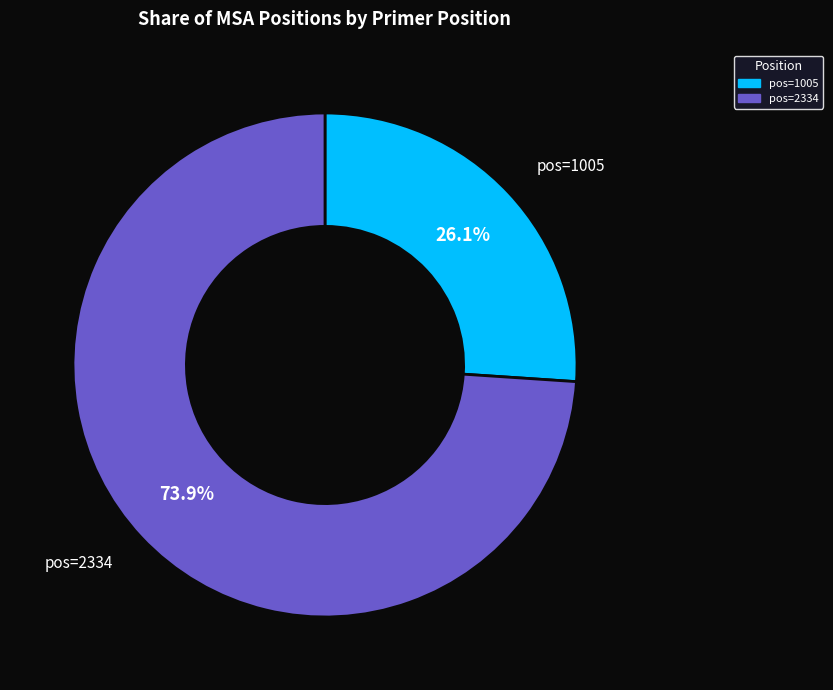

Is there a majority slice in this chart?

Yes